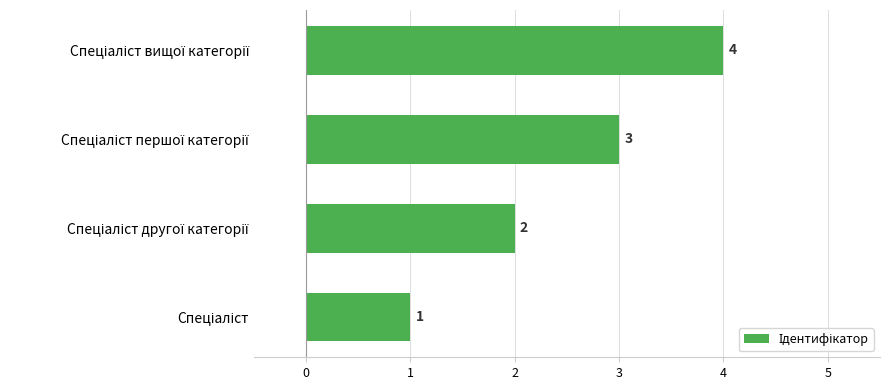

What is the smallest value displayed?

1